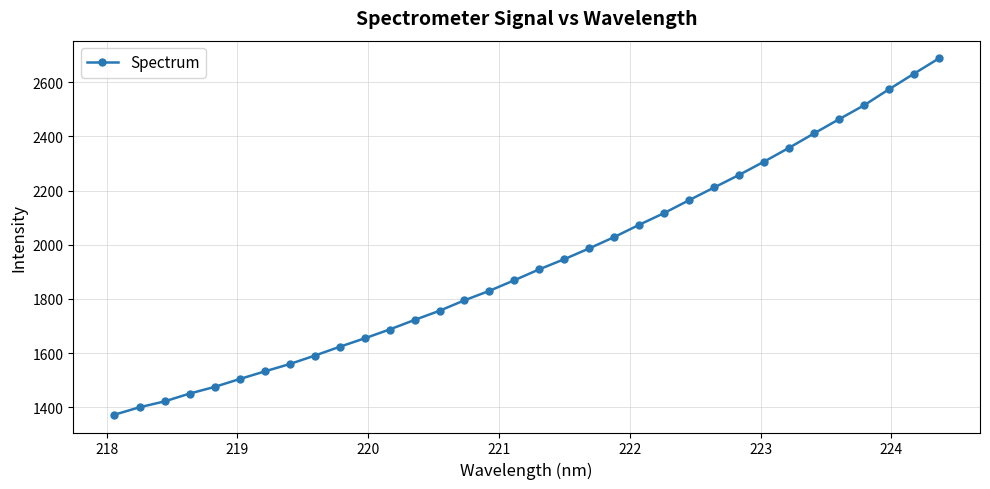

What is the smallest value displayed?

1372.6